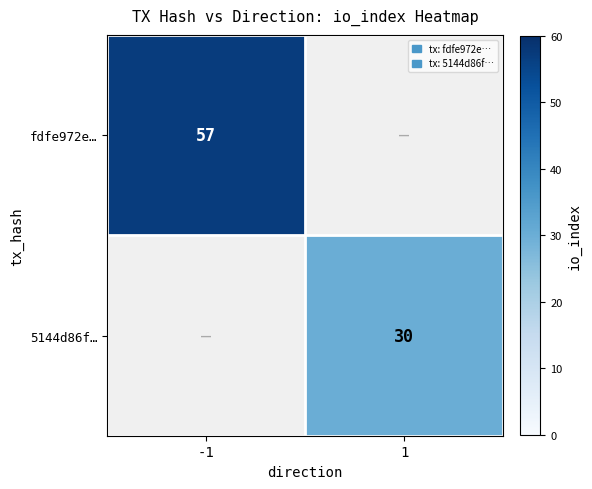

Is it true that 5144d86f… equals 30 at 1?

True